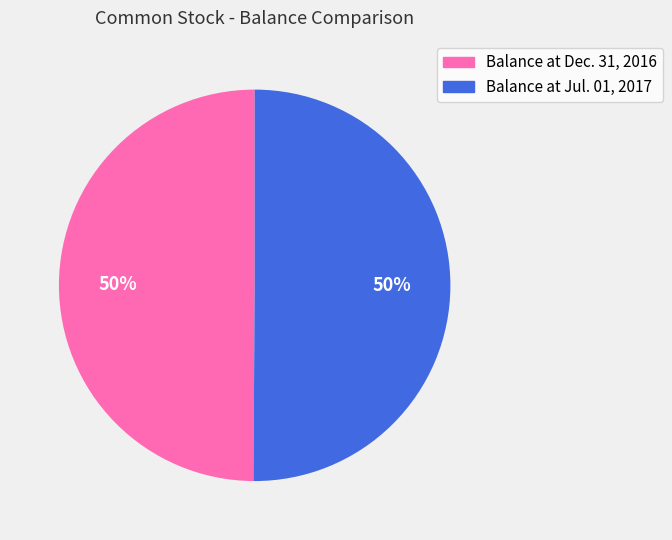

How many segments does this pie chart have?

2